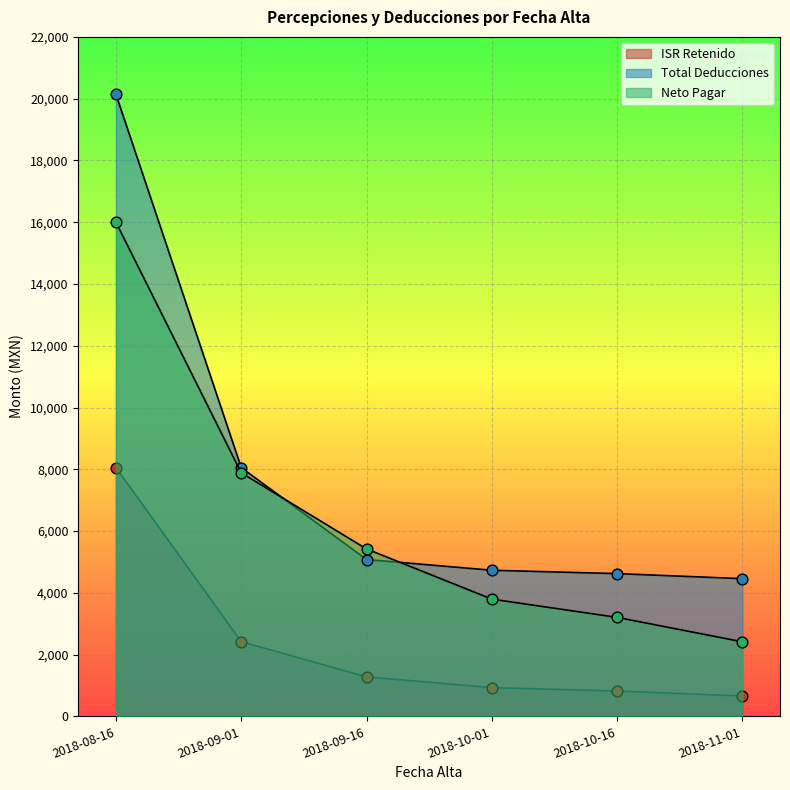

Which series reaches the minimum Y coordinate?

ISR Retenido